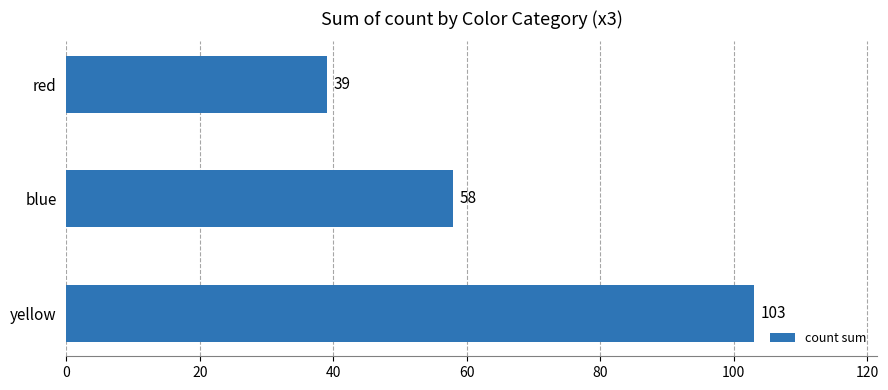

Between blue and red, which is larger?

blue